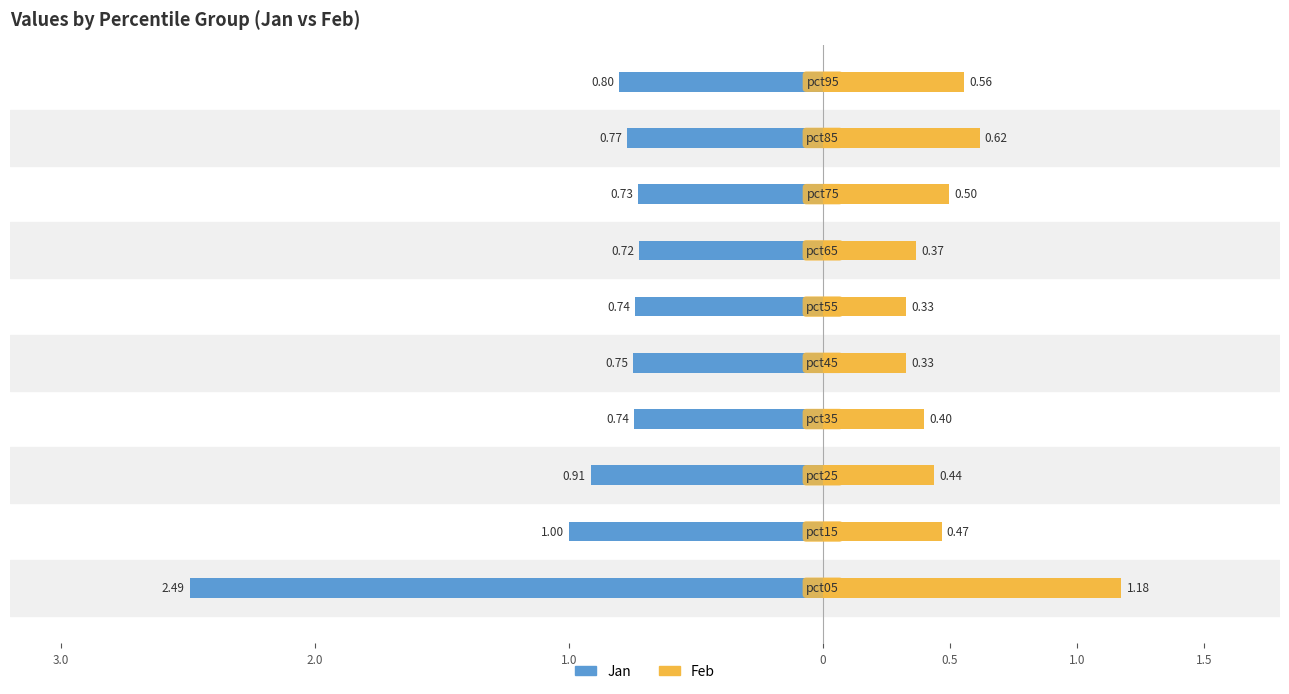

Which has a higher value, 0.5 or 7?

7